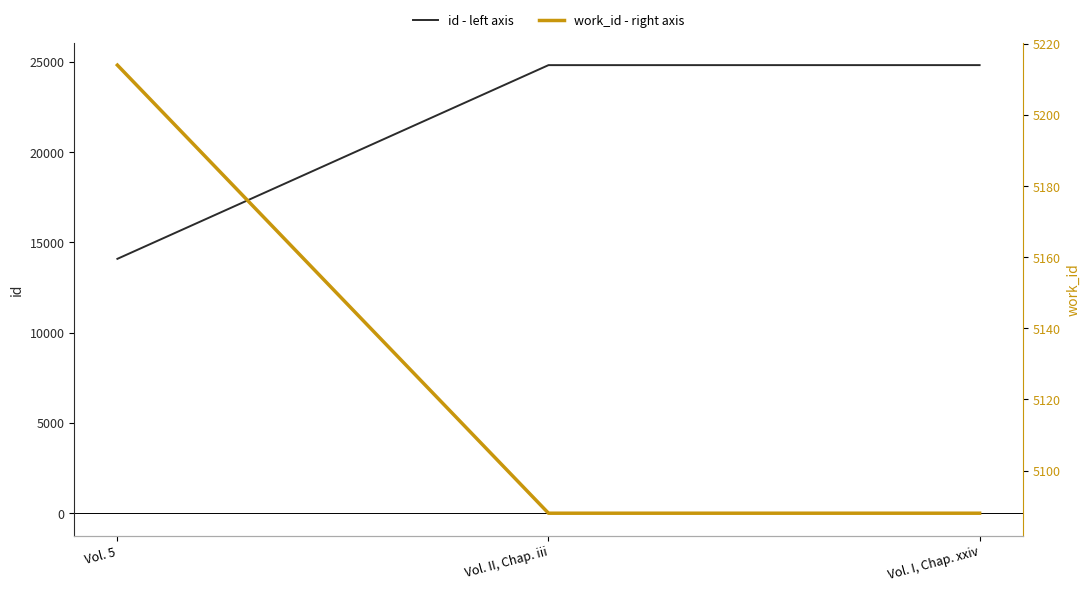

Which category has the lowest value in the work_id - right axis series?

Vol. II, Chap. iii